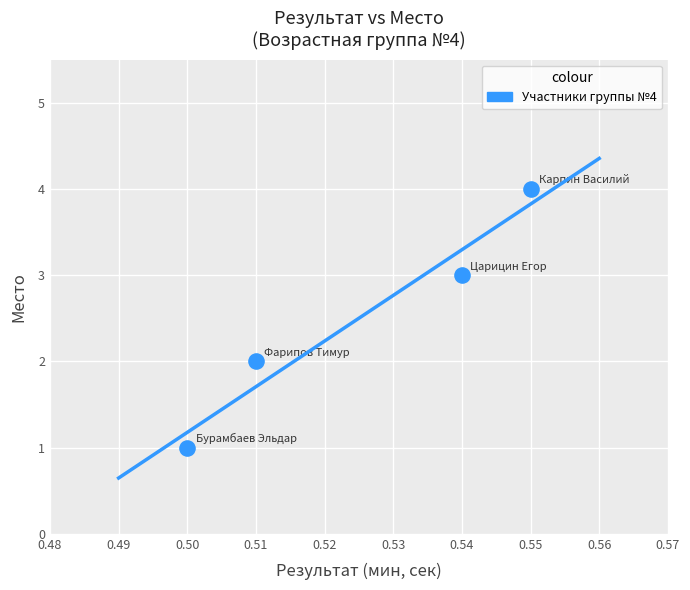

What is the range of Y values (max minus min)?

3